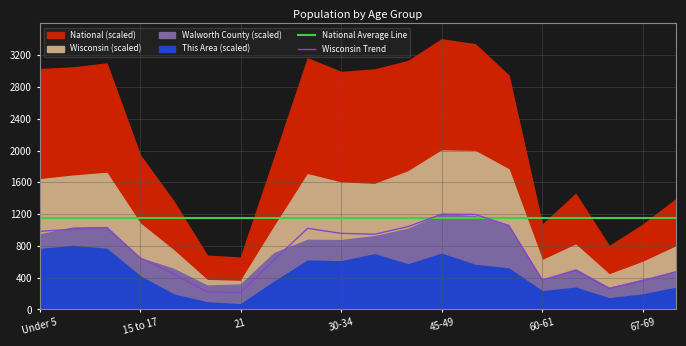

How many data points in Wisconsin Trend are less than 946?

10